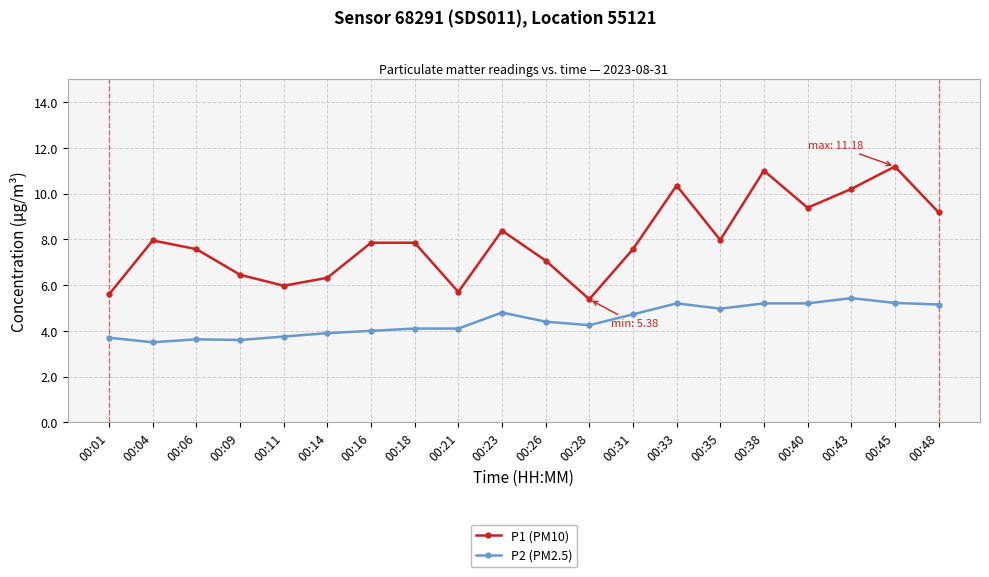

The P1 (PM10) series shows 8.0 at 00:35. True or false?

True